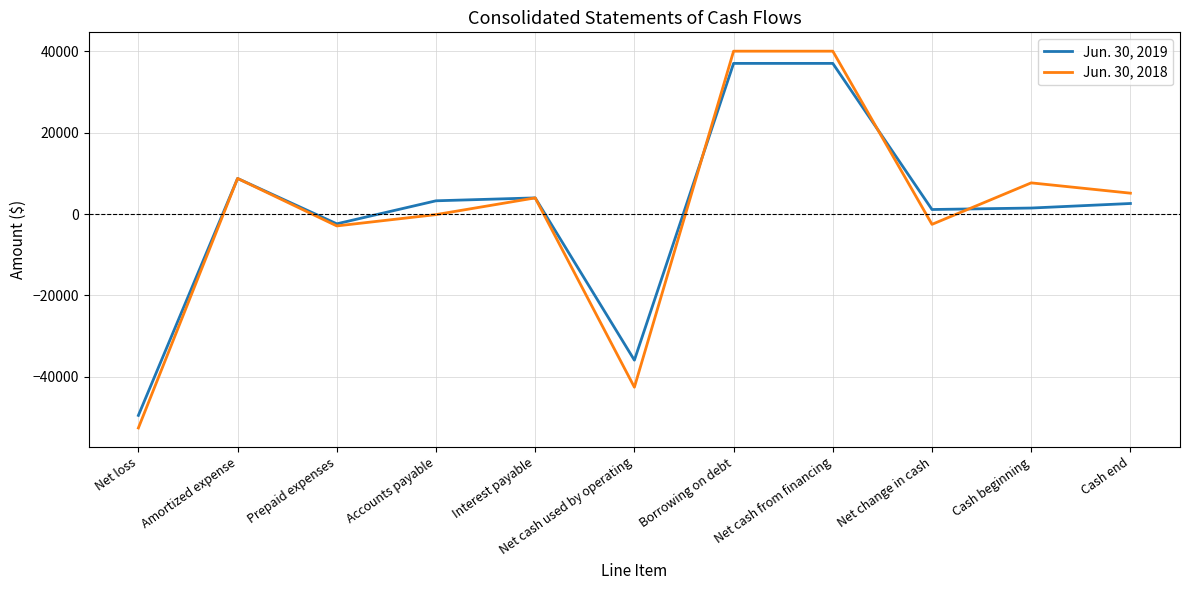

What is the spread (max minus min) of values at Net cash from financing?

3000